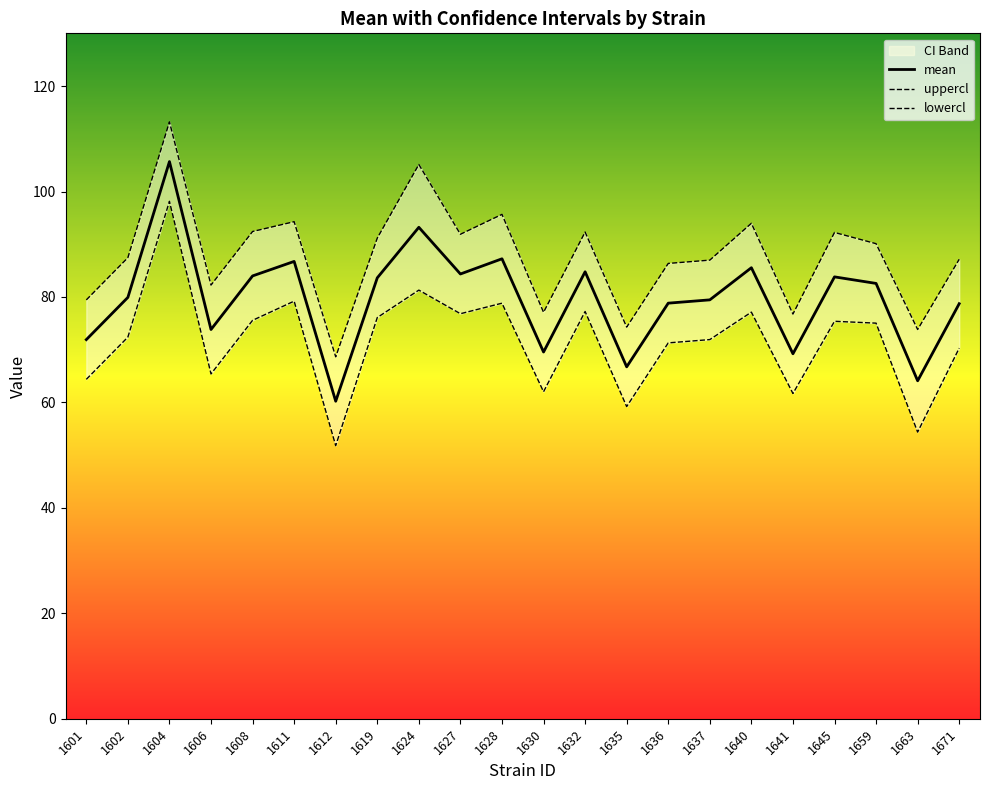

What is the value of the uppercl point at the 12th from the left?

77.1